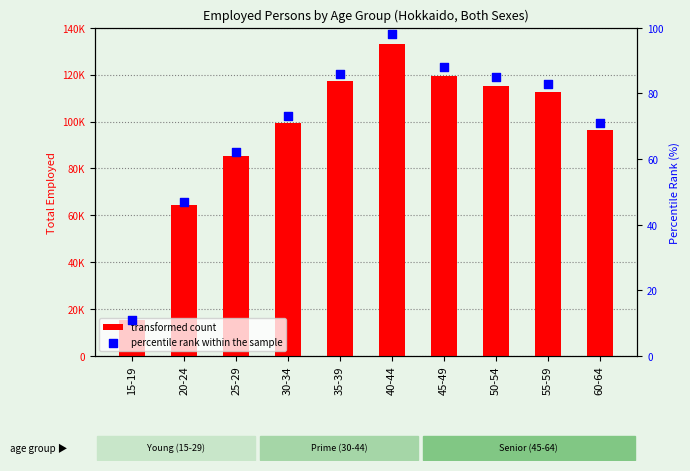

Is the value of percentile rank within the sample at 20-24 greater than the value of transformed count at 15-19?

No